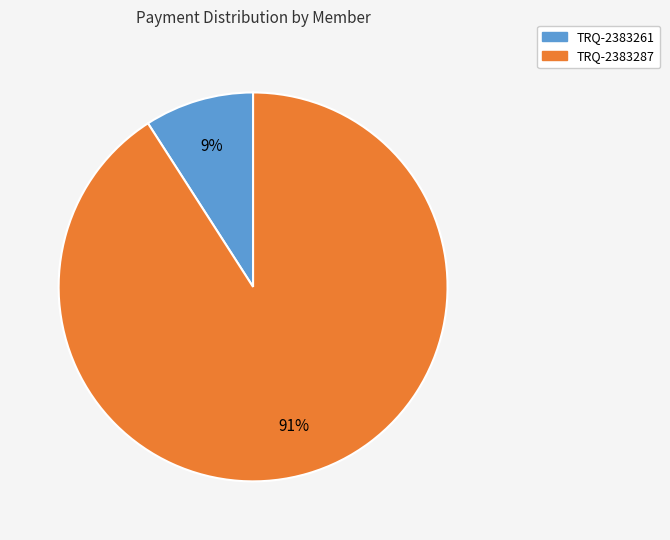

Between TRQ-2383287 and TRQ-2383261, which is larger?

TRQ-2383287